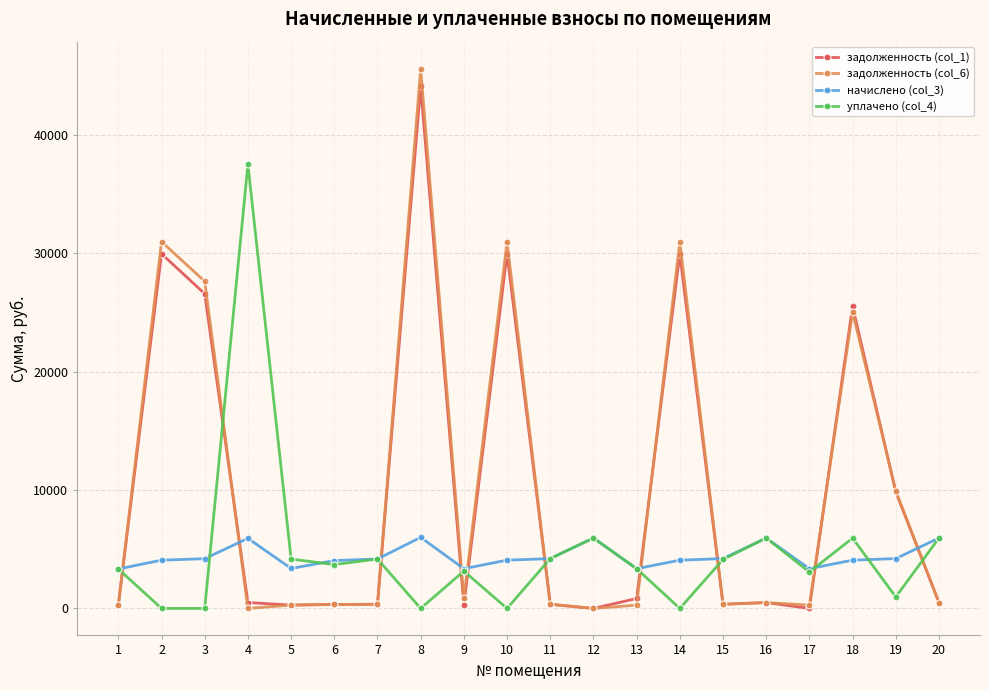

Which series has the widest spread of values?

задолженность (col_6)